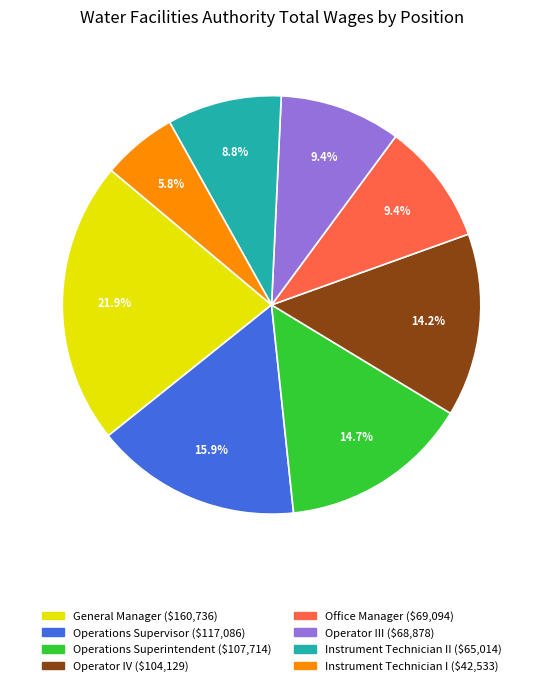

Does any single category account for the majority?

No